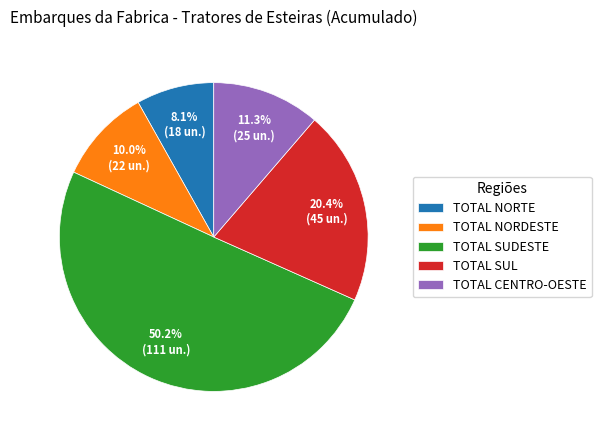

Which slice is the smallest?

TOTAL NORTE